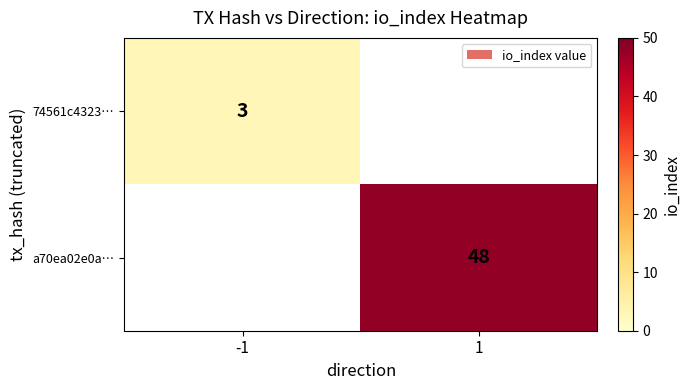

True or false: a70ea02e0a… has a value of 25 at 1.

False